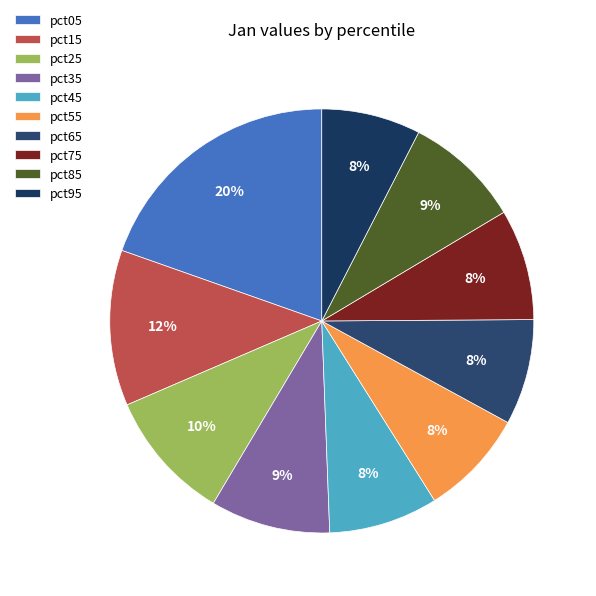

What percentage is the pct05 slice, to the nearest percent?

20%